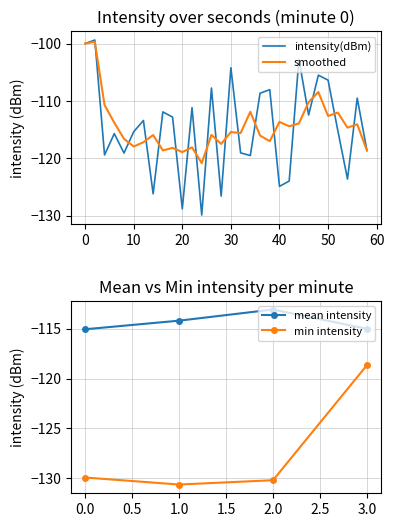

Which category has the lowest value across all series?

24